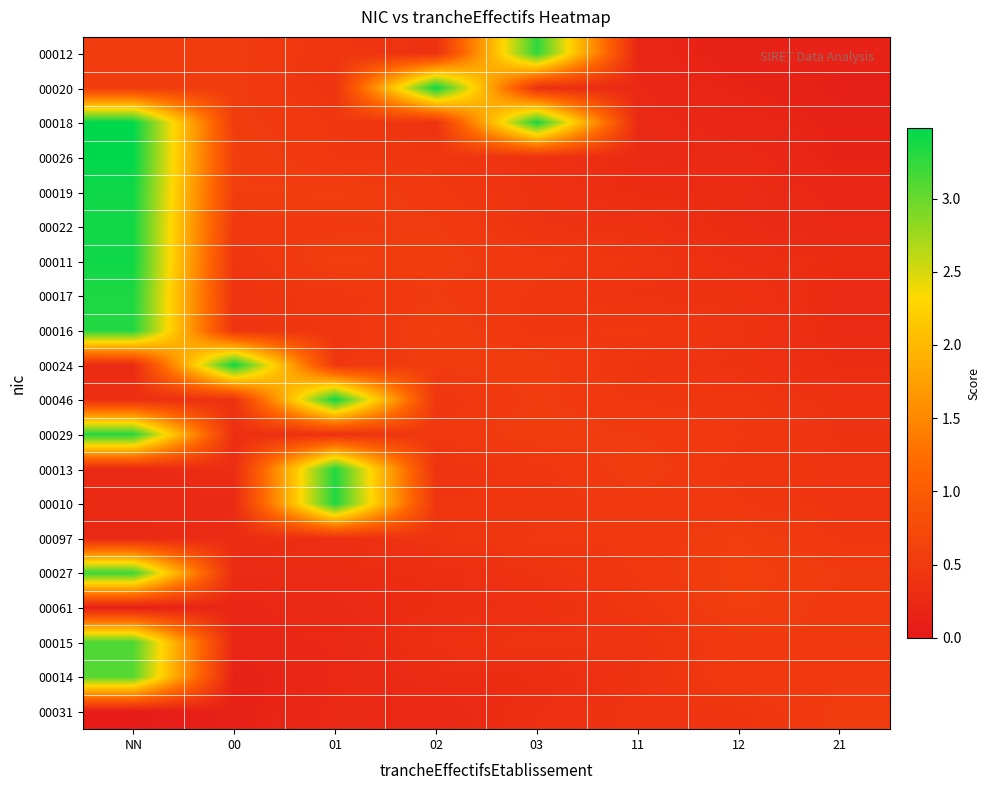

Reading left to right, transcribe all the data shown in this chart.

00012: NN=0.5	00=0.5	01=0.4	02=0.4	03=3.3	11=0.2	12=0.1	21=0.1
00020: NN=0.5	00=0.5	01=0.4	02=3.4	03=0.4	11=0.2	12=0.2	21=0.1
00018: NN=3.5	00=0.5	01=0.5	02=0.4	03=3.4	11=0.3	12=0.2	21=0.1
00026: NN=3.5	00=0.6	01=0.5	02=0.4	03=0.4	11=0.3	12=0.3	21=0.2
00019: NN=3.4	00=0.6	01=0.6	02=0.5	03=0.4	11=0.3	12=0.3	21=0.2
00022: NN=3.4	00=0.5	01=0.5	02=0.5	03=0.4	11=0.4	12=0.3	21=0.2
00011: NN=3.4	00=0.4	01=0.6	02=0.5	03=0.5	11=0.4	12=0.3	21=0.3
00017: NN=3.3	00=0.4	01=0.5	02=0.5	03=0.5	11=0.4	12=0.4	21=0.3
00016: NN=3.3	00=0.4	01=0.4	02=0.6	03=0.5	11=0.5	12=0.4	21=0.3
00024: NN=0.3	00=3.4	01=0.5	02=0.5	03=0.6	11=0.4	12=0.4	21=0.3
00046: NN=0.3	00=0.4	01=3.4	02=0.4	03=0.5	11=0.5	12=0.4	21=0.4
00029: NN=3.3	00=0.3	01=0.4	02=0.5	03=0.6	11=0.5	12=0.5	21=0.4
00013: NN=0.3	00=0.3	01=3.3	02=0.4	03=0.5	11=0.6	12=0.5	21=0.4
00010: NN=0.3	00=0.3	01=3.3	02=0.4	03=0.4	11=0.5	12=0.5	21=0.4
00097: NN=0.2	00=0.3	01=0.3	02=0.4	03=0.5	11=0.5	12=0.6	21=0.5
00027: NN=3.2	00=0.3	01=0.3	02=0.3	03=0.4	11=0.5	12=0.6	21=0.5
00061: NN=0.1	00=0.2	01=0.3	02=0.3	03=0.4	11=0.4	12=0.6	21=0.5
00015: NN=3.1	00=0.2	01=0.2	02=0.4	03=0.4	11=0.4	12=0.5	21=0.5
00014: NN=3.1	00=0.1	01=0.2	02=0.3	03=0.3	11=0.4	12=0.5	21=0.5
00031: NN=0.0	00=0.1	01=0.2	02=0.2	03=0.3	11=0.4	12=0.4	21=0.5